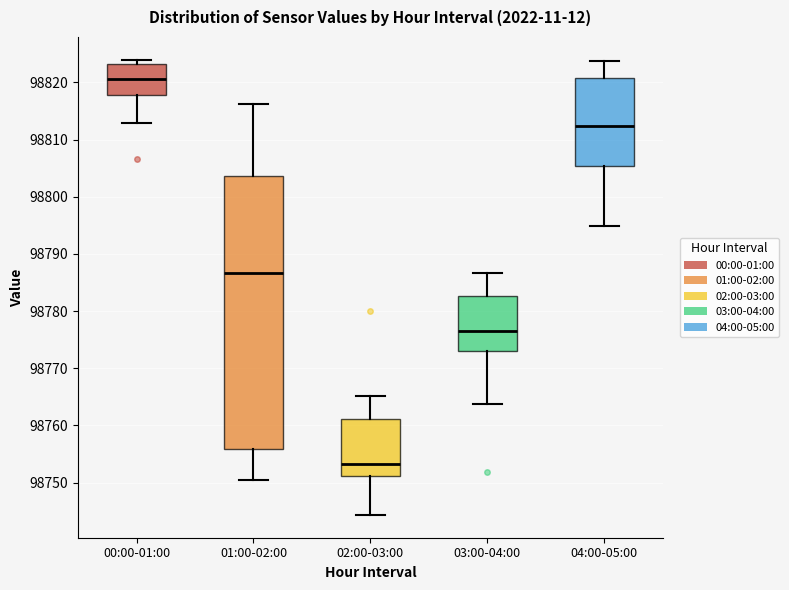

Comparing the boxes themselves (not the whiskers), which one is the tallest?

01:00-02:00